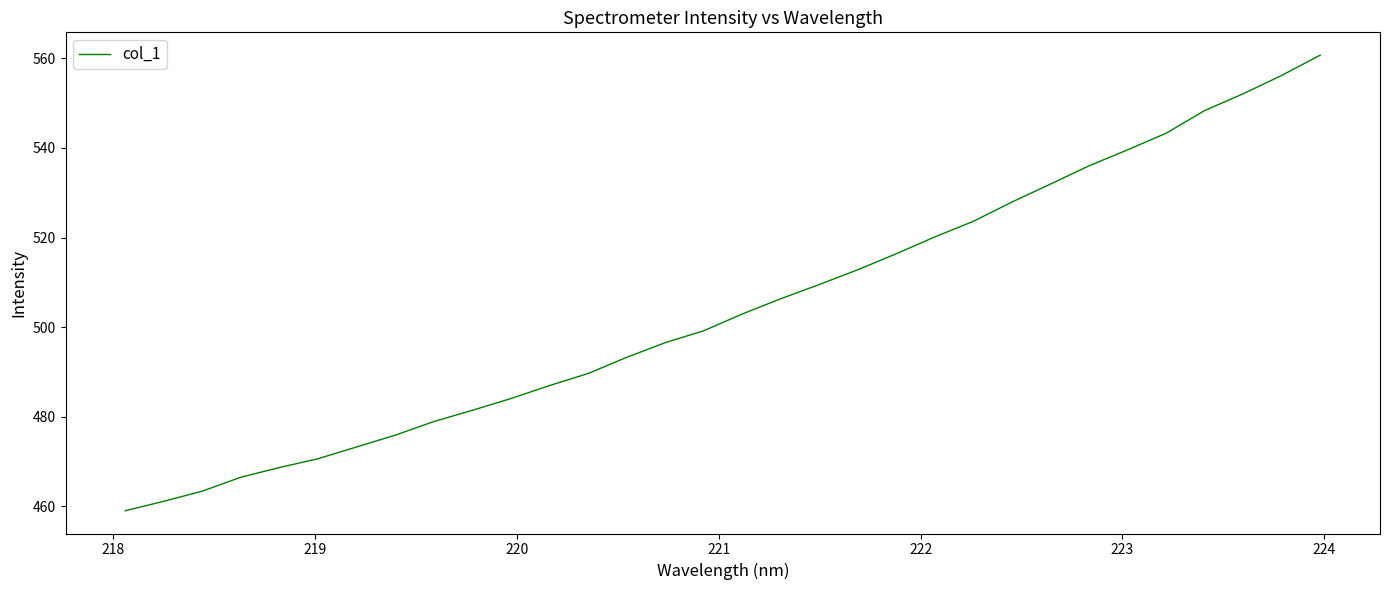

What is the difference between the maximum and minimum values?

101.7